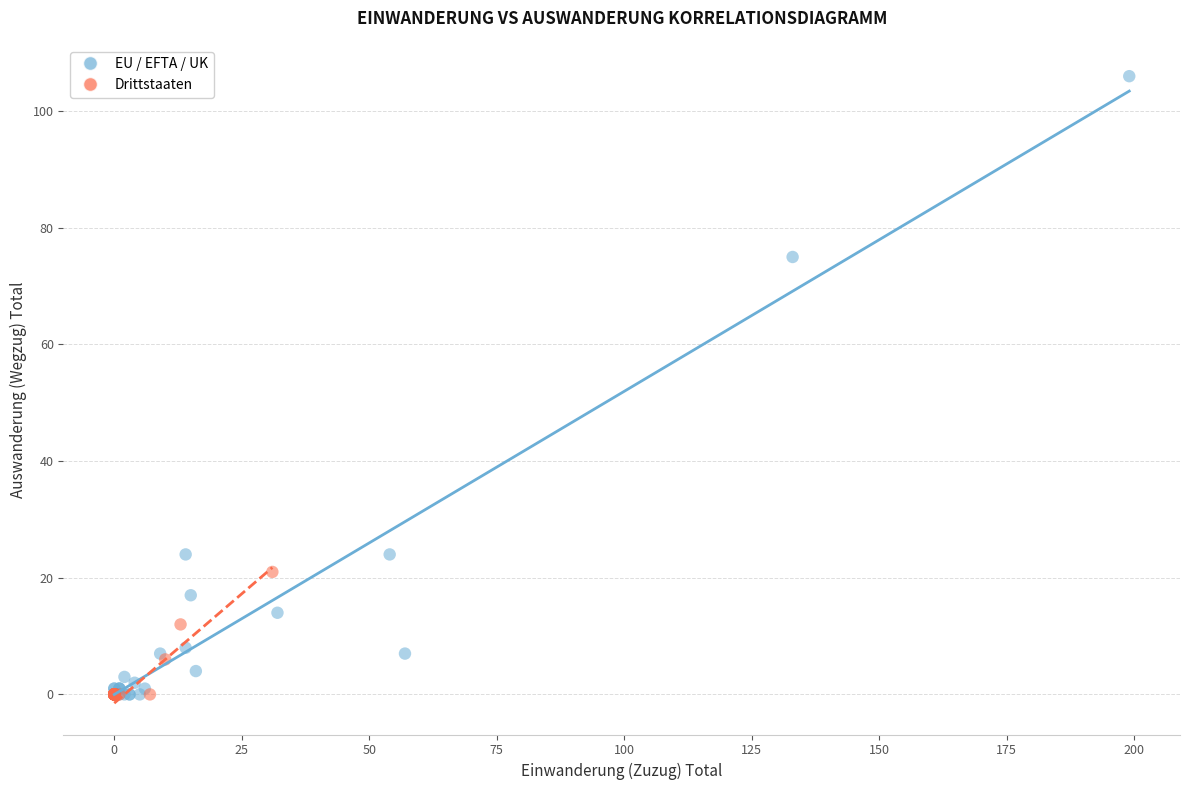

What are all the series names shown in the legend?

EU / EFTA / UK, Drittstaaten